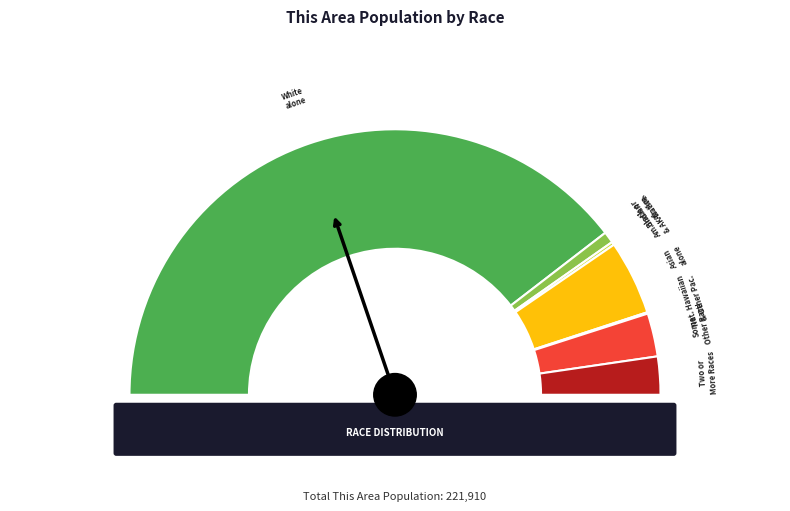

What is the total percentage of Asian alone and American Indian and Alaska Native?

9.5%